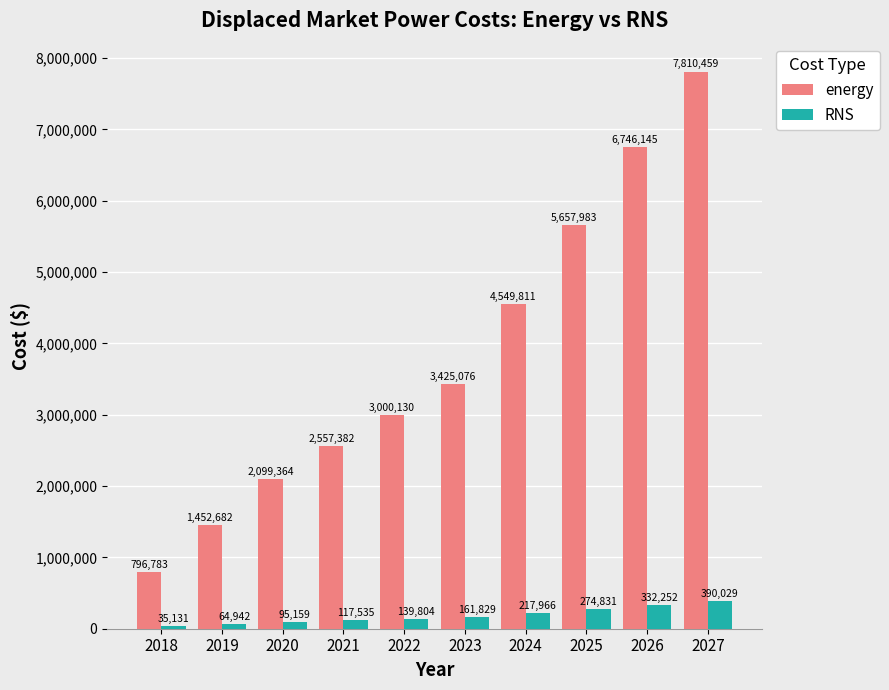

At which label does energy reach its minimum?

2018